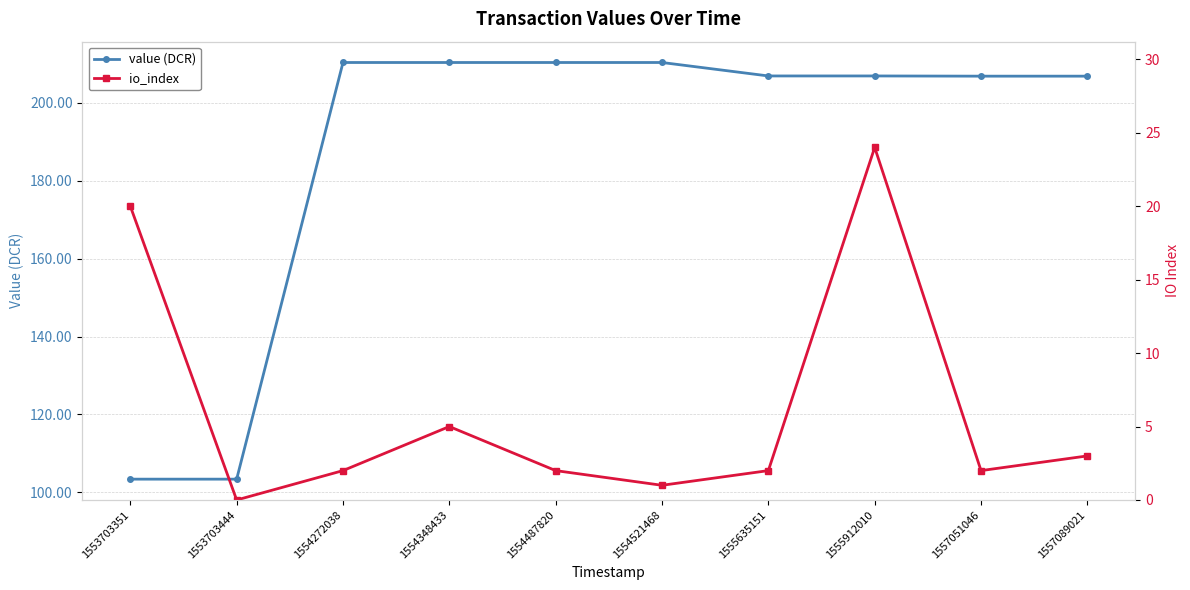

Read the value (DCR) value at 1557089021.

206.9